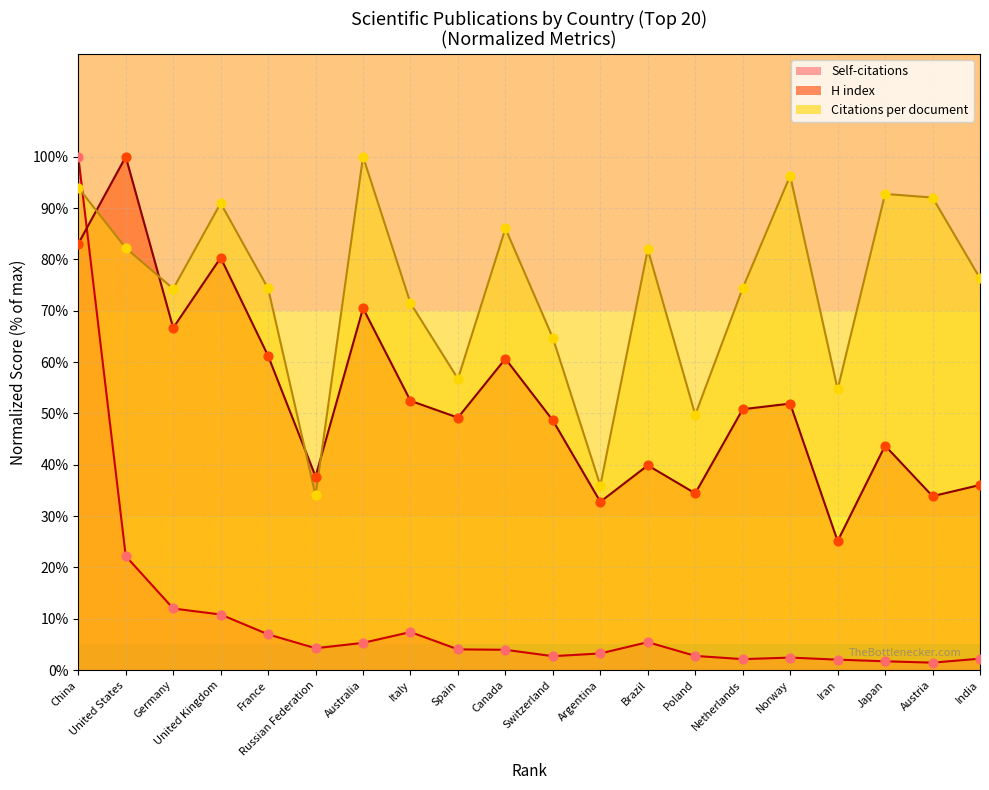

What is the total value across all series at Japan?

138.2